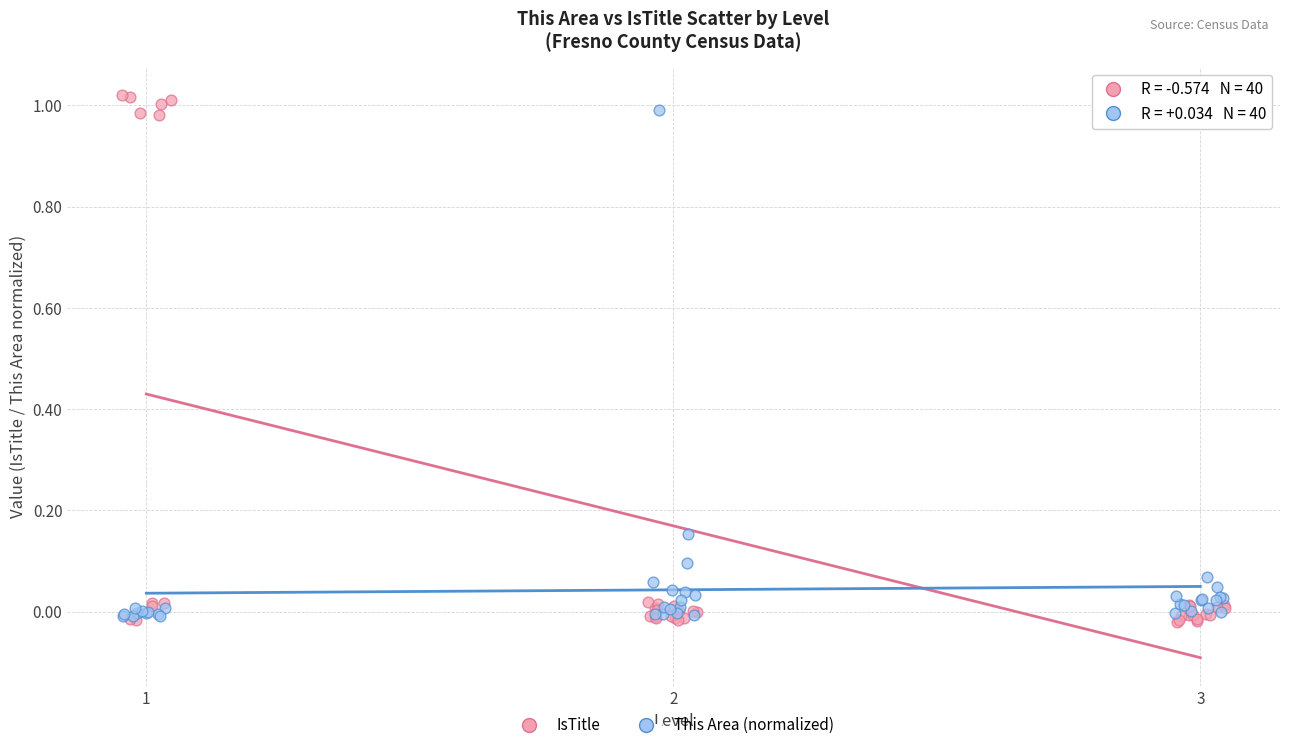

Which series has the largest Y range (max minus min)?

IsTitle